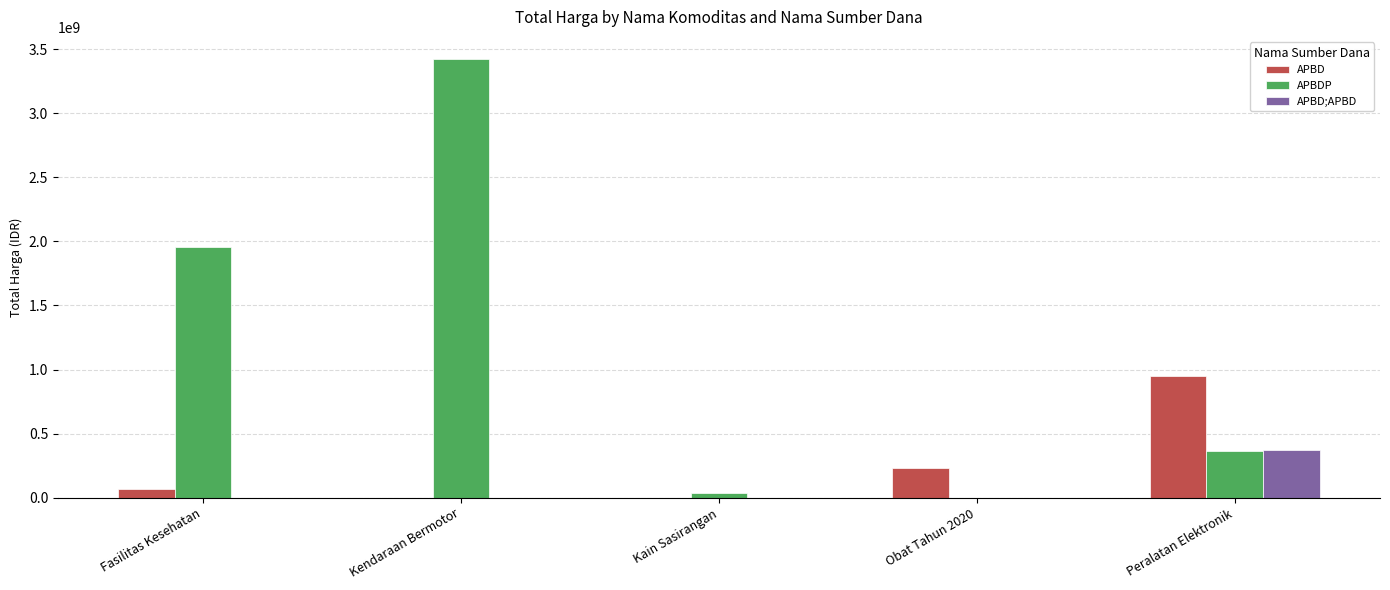

Count the number of categories in the chart.

5